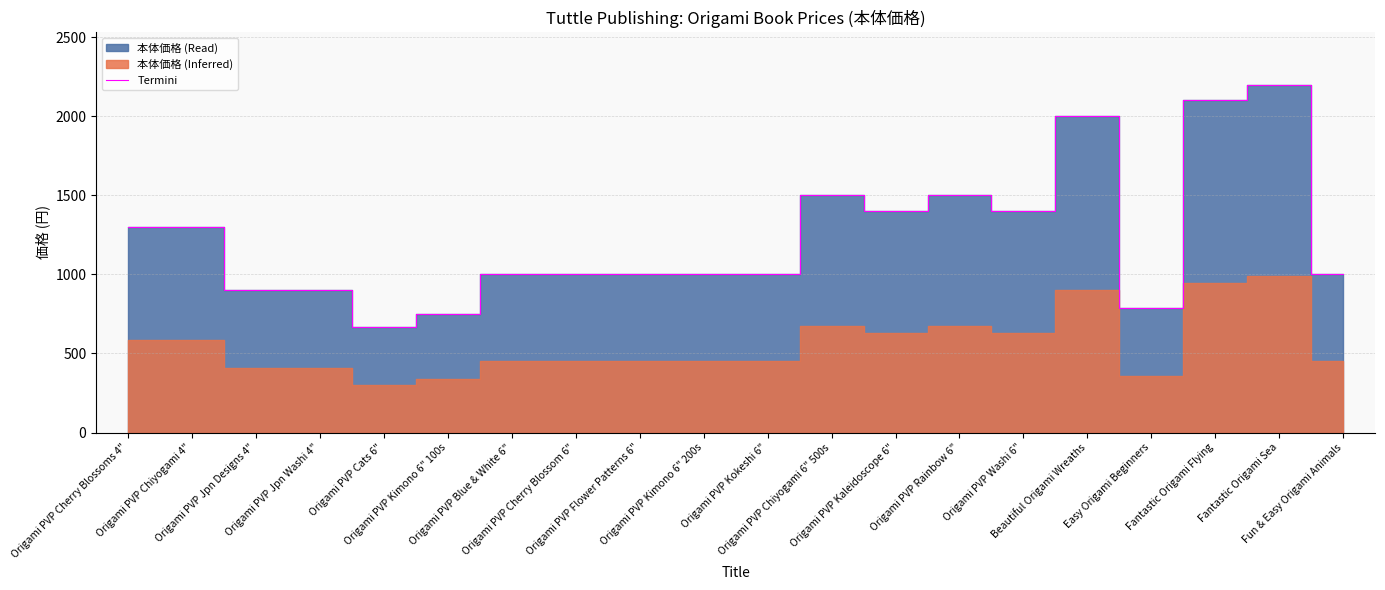

What is the minimum value for Termini?

670